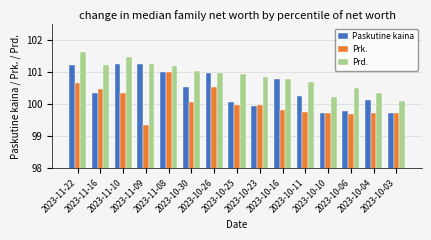

What is the value of the Prk. bar at the 14th from the left?

99.7